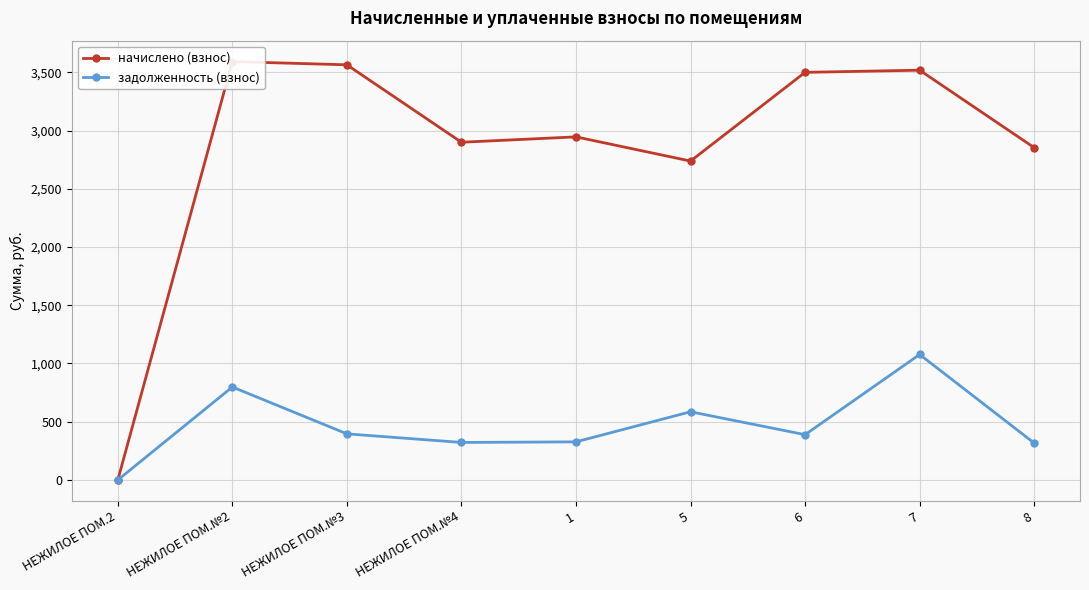

True or false: начислено (взнос) and задолженность (взнос) intersect in this chart.

False